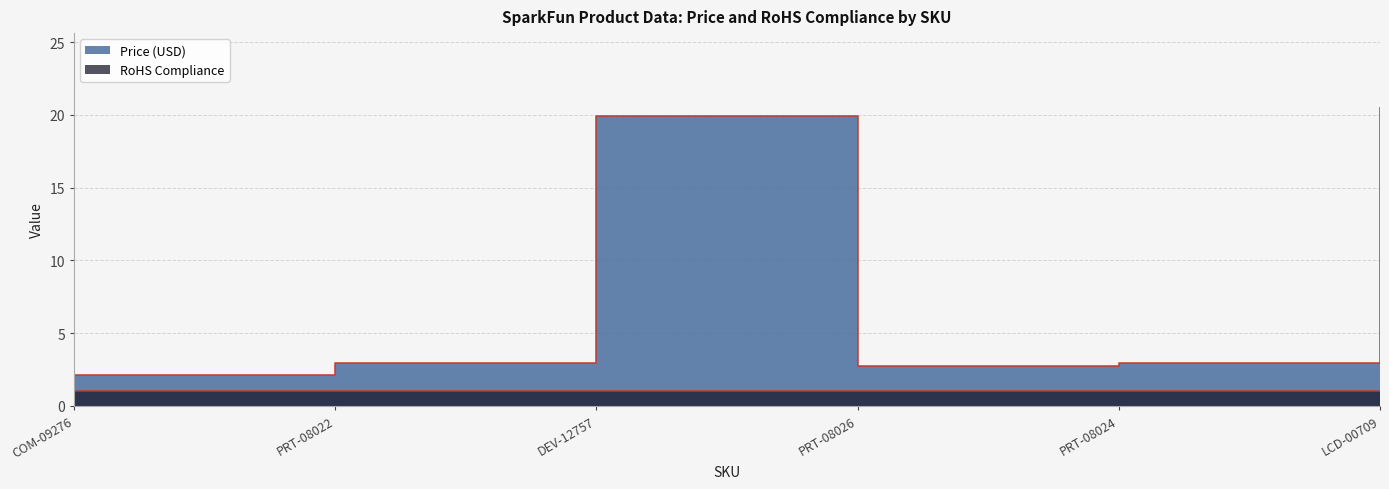

Reading left to right, transcribe all the data shown in this chart.

2.1	3.0	19.9	2.8	3.0	20.5